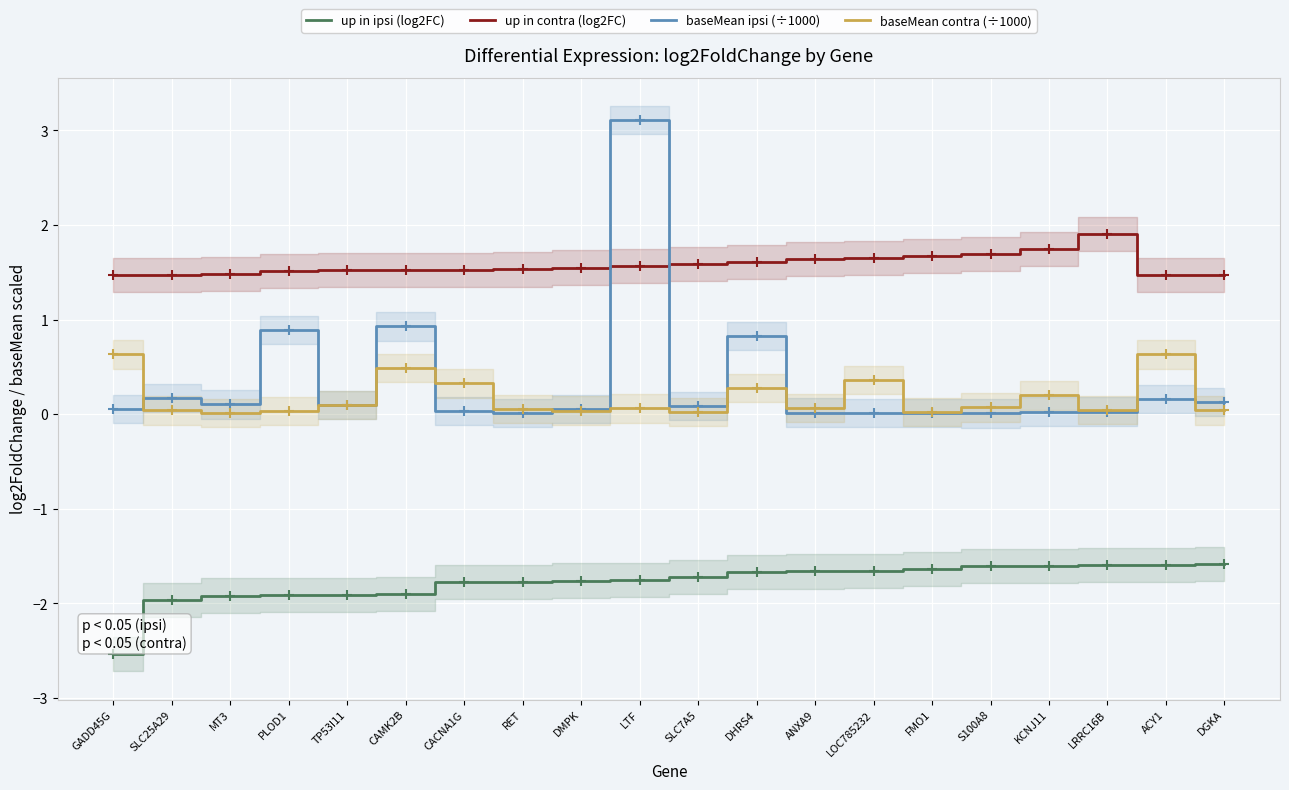

What is the difference between the second highest and minimum values in the up in contra (log2FC) series?

0.3